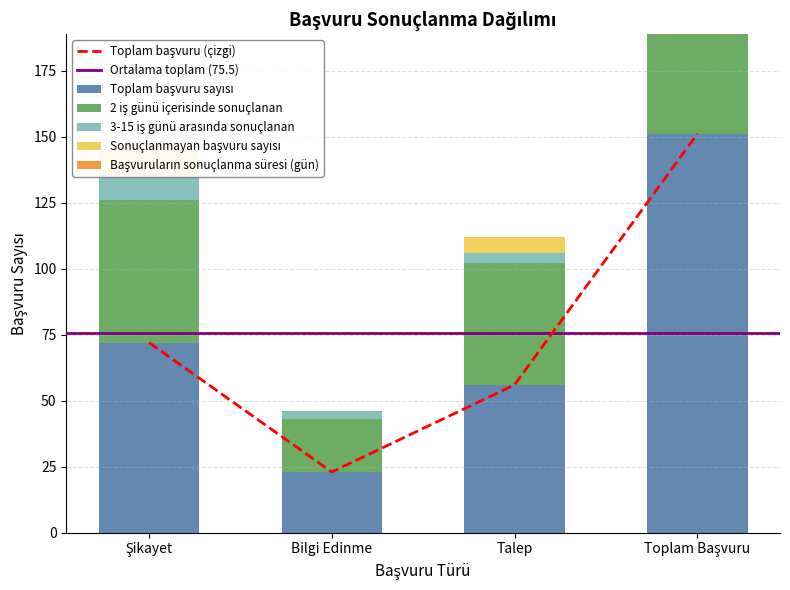

How many groups of bars are there?

4